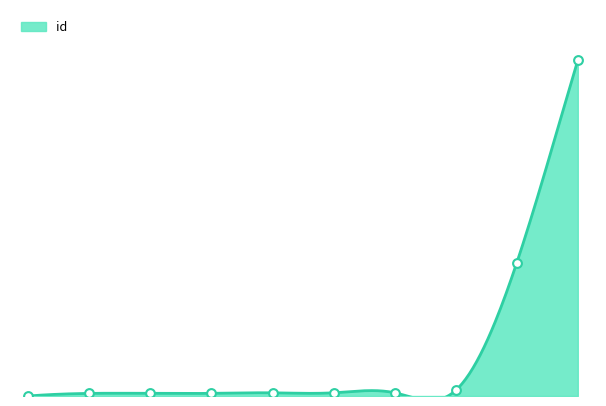

What is the change in value from 4771 to 4781?

+0.2